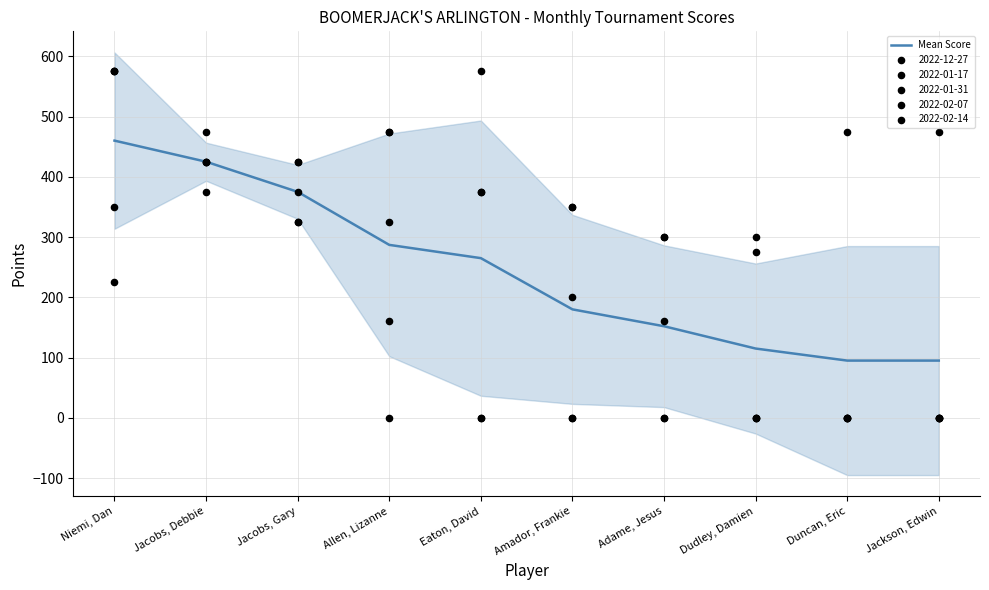

What is the change in value from Niemi, Dan to Eaton, David?

-195